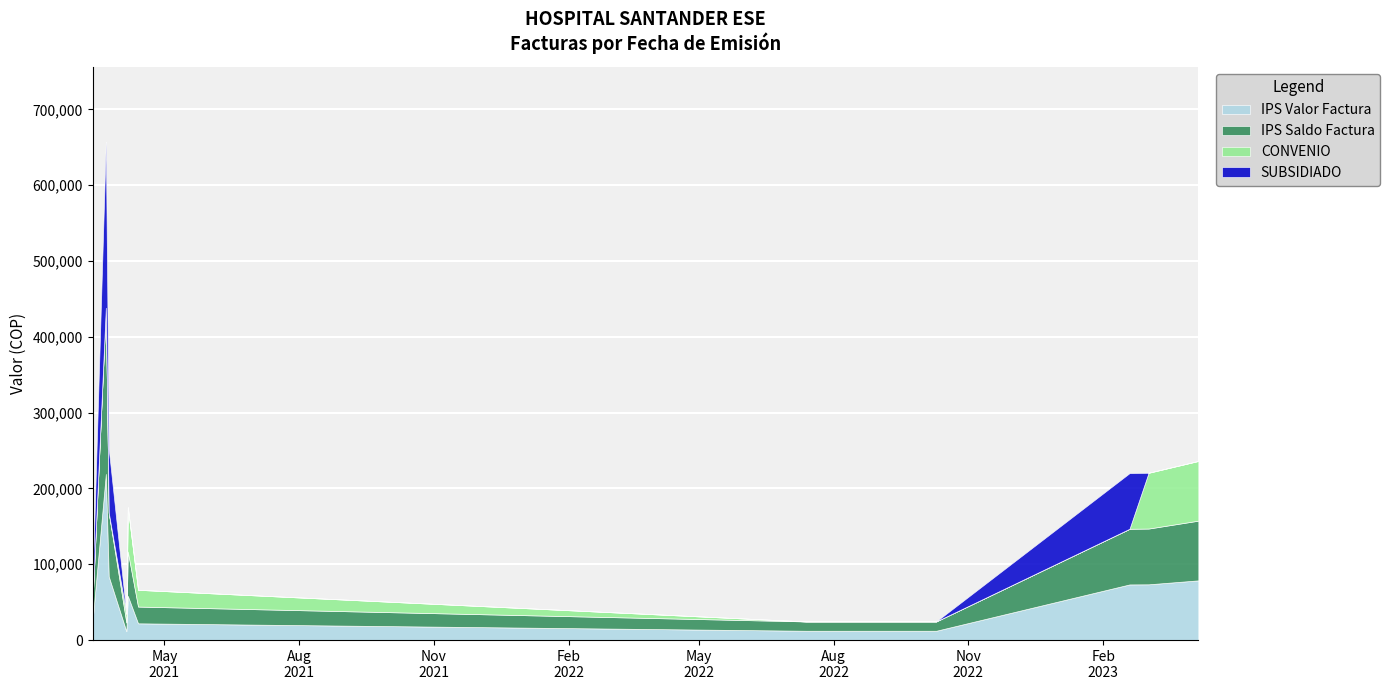

At which label does IPS Saldo Factura first exceed 58400?

2021-03-22